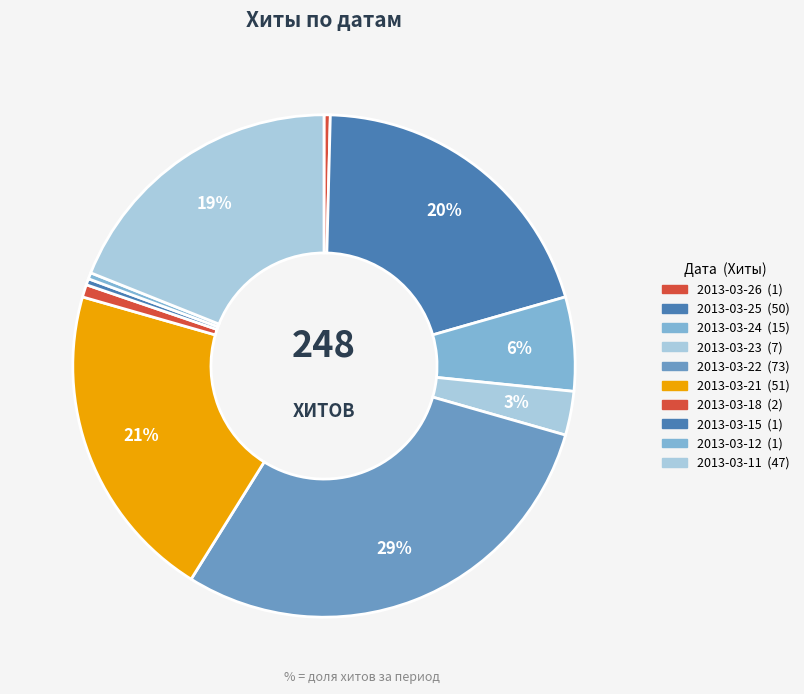

The 2013-03-11 slice represents 11% of the pie. True or false?

False